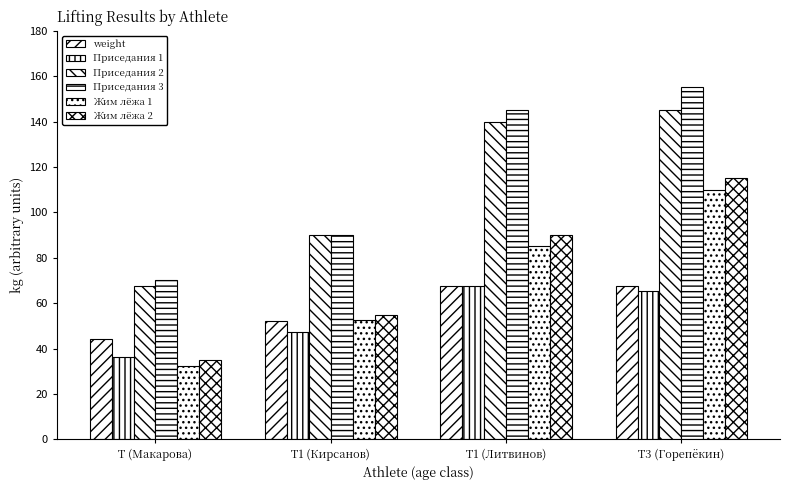

The value of Жим лёжа 2 at T (Макарова) is 35.0. True or false?

True